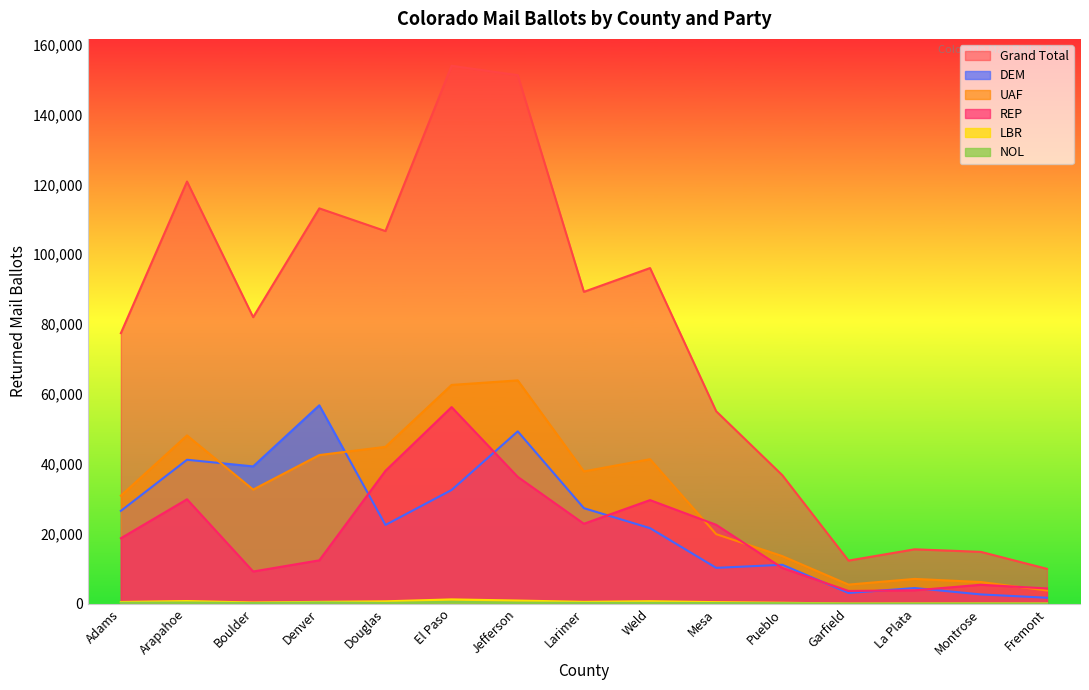

What is the value of the NOL point at the 14th from the left?

42